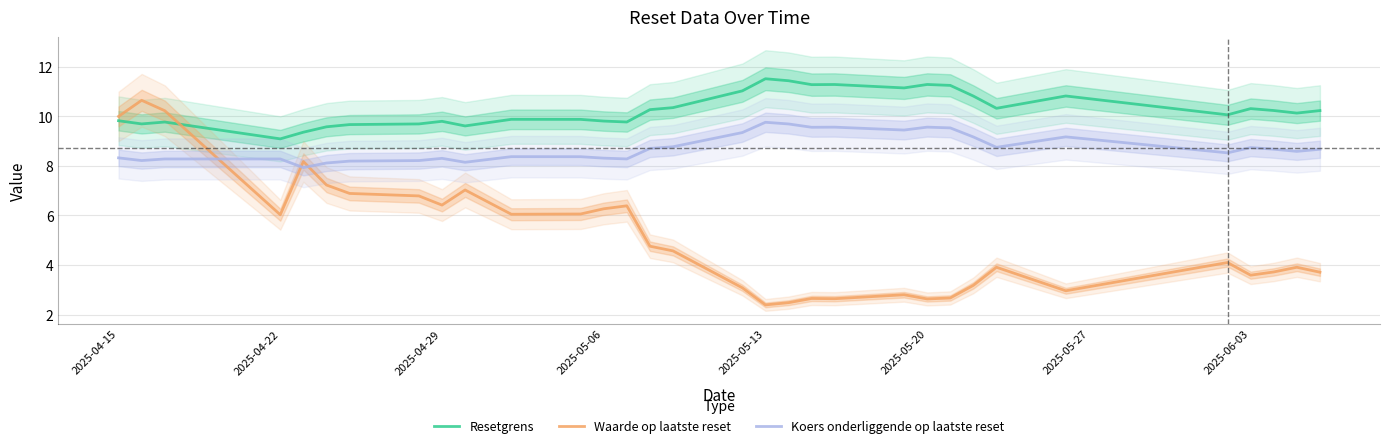

What is the sum of all Resetgrens values?

329.3